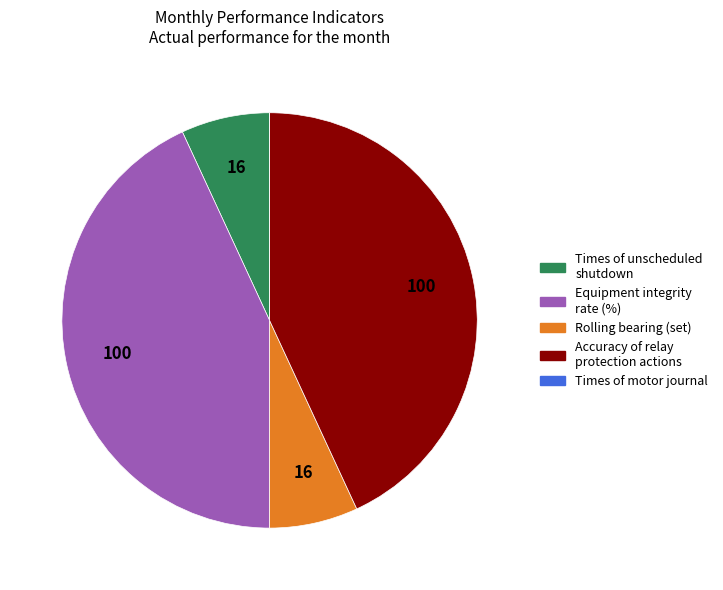

Which has a higher value, Rolling bearing (set) or Accuracy of relay protection actions?

Accuracy of relay protection actions